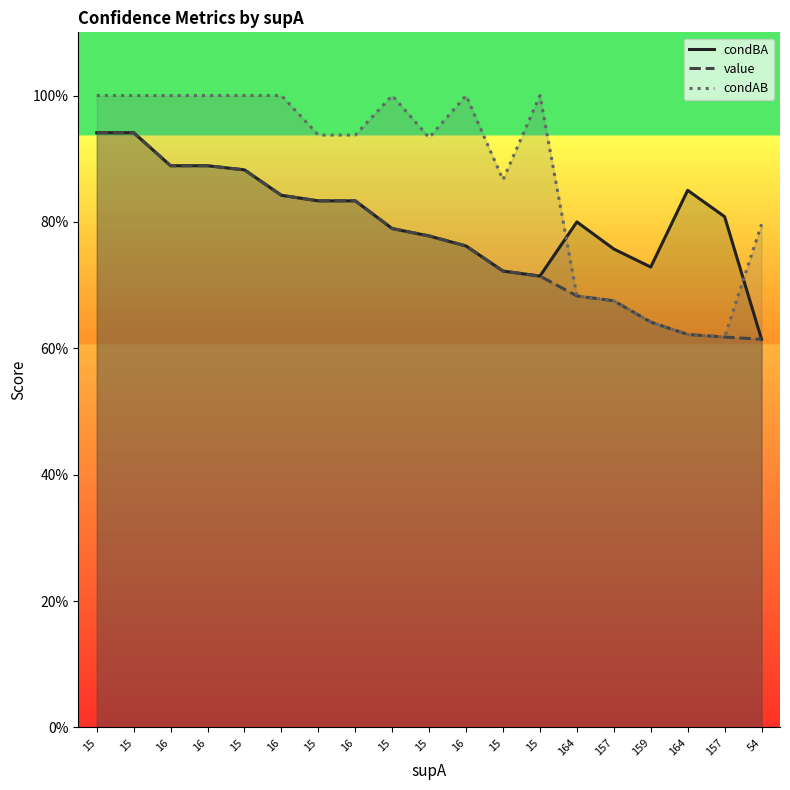

What is the label of the 9th point from the right?

16